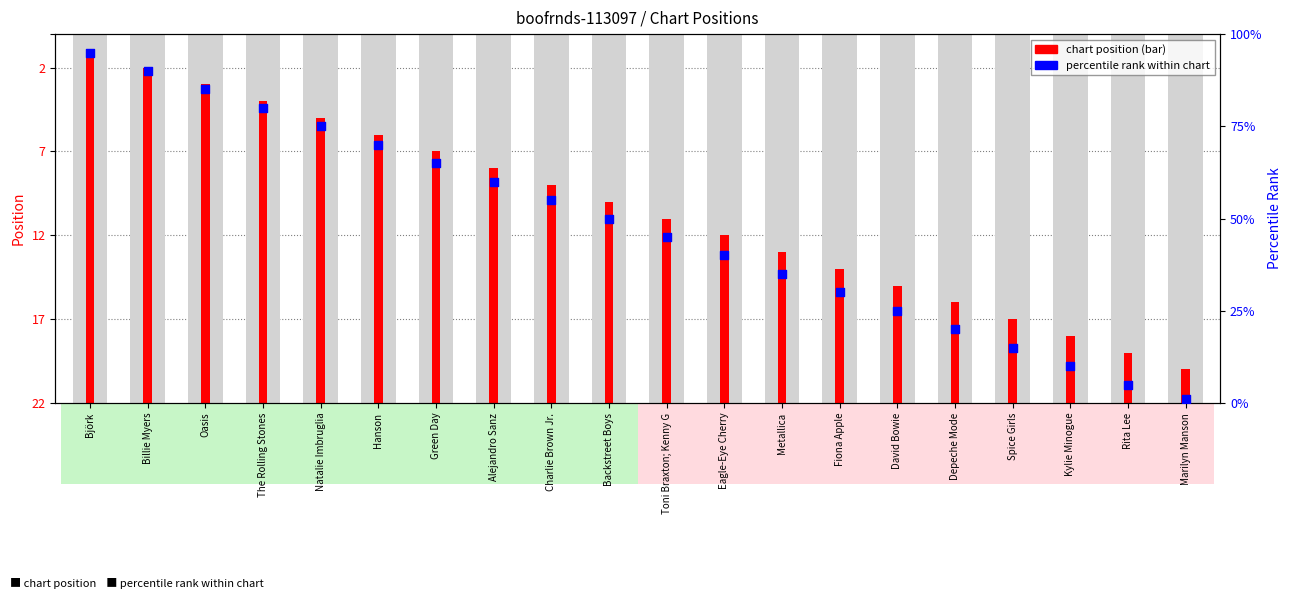

Is the value of chart position at Hanson greater than the value of percentile rank within chart at Marilyn Manson?

Yes